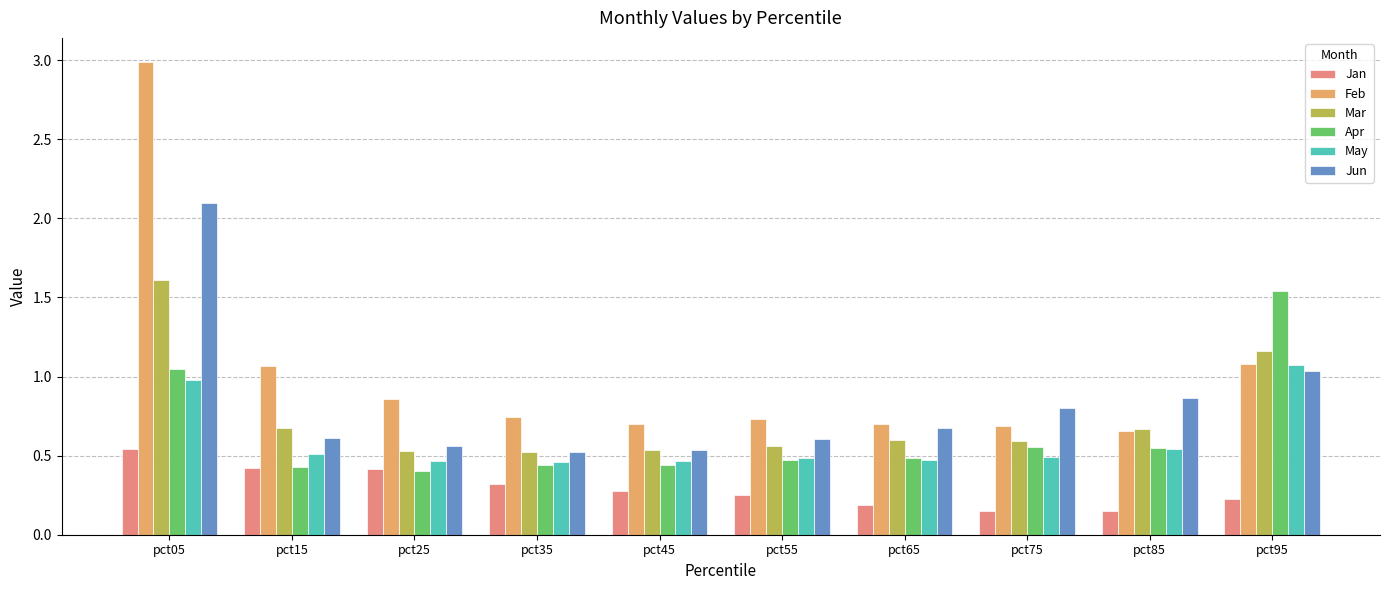

What is the difference between the highest and lowest values at pct05?

2.4